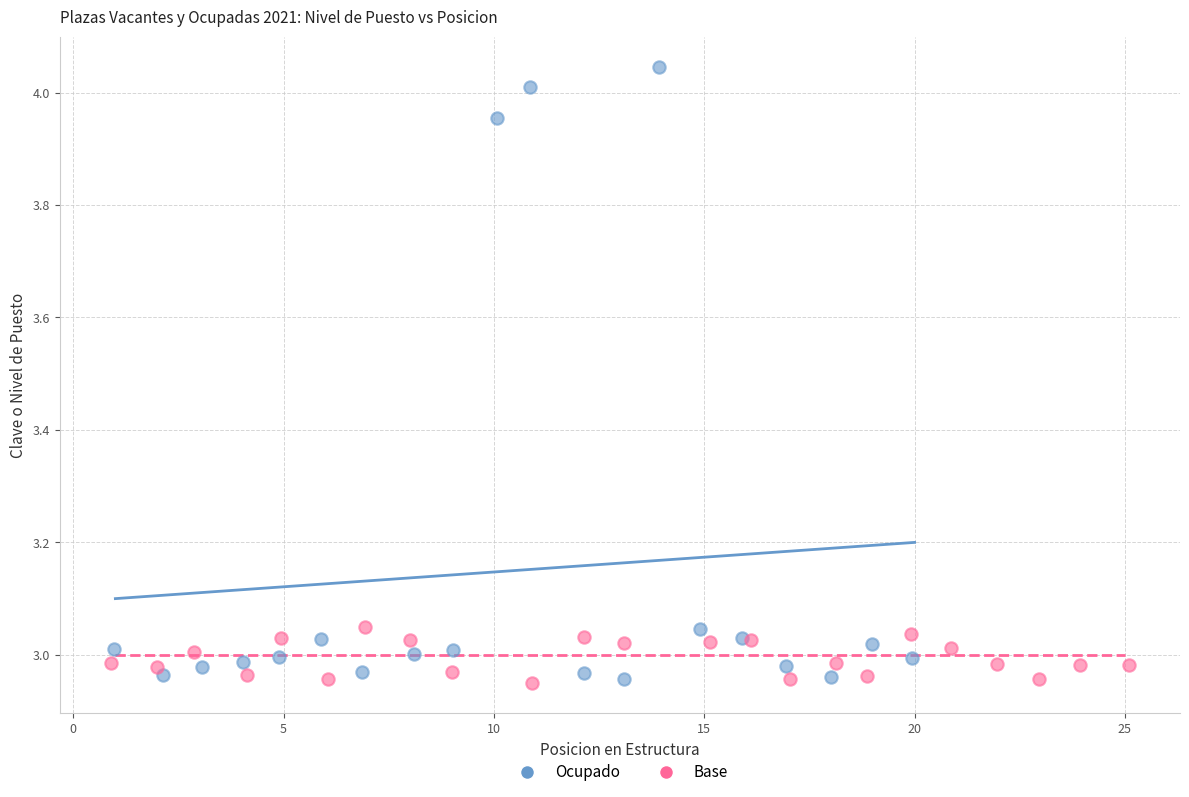

Which series reaches the maximum Y coordinate?

Ocupado